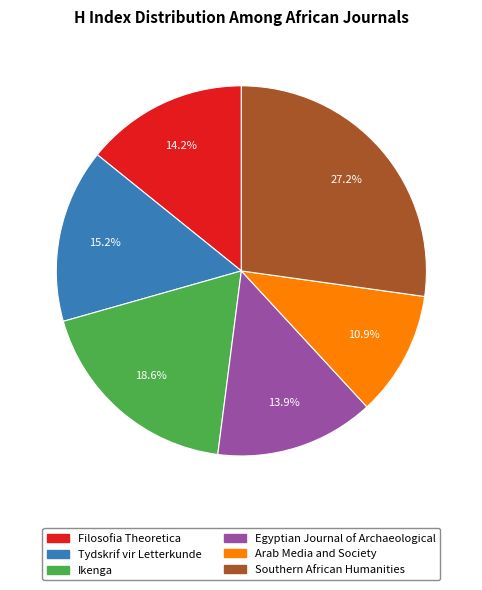

How many segments does this pie chart have?

6